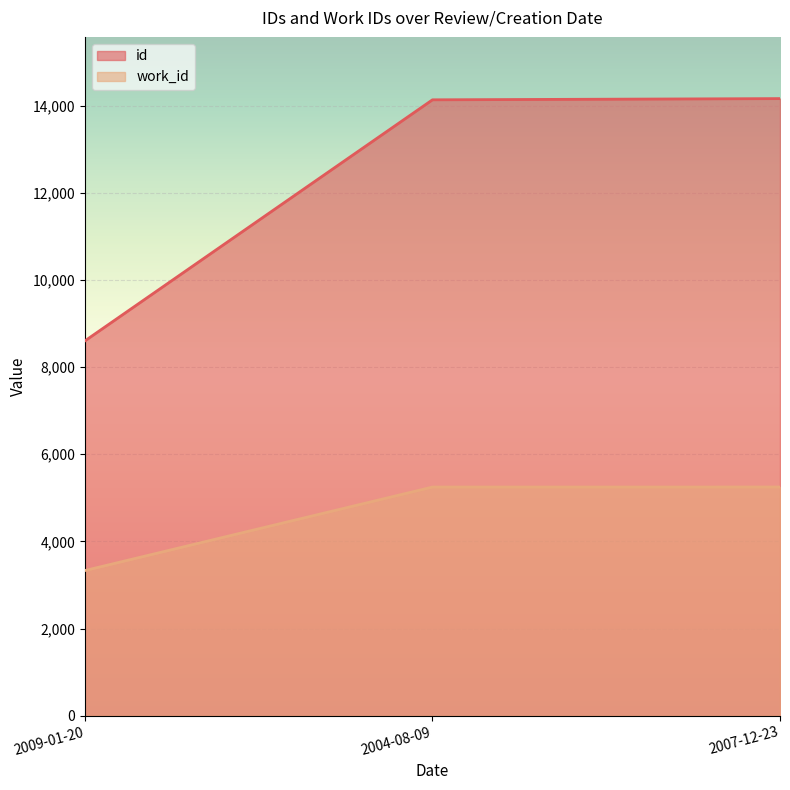

What is the difference between the maximum and minimum values in the work_id series?

1917